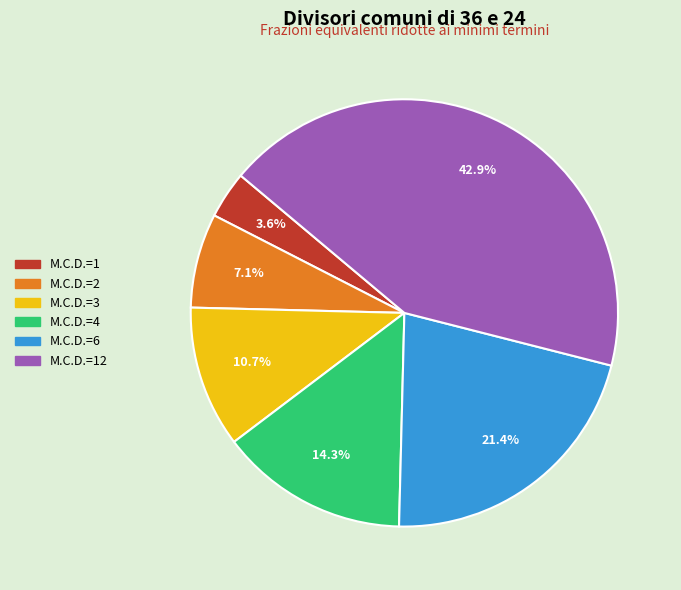

Does any single category account for the majority?

No